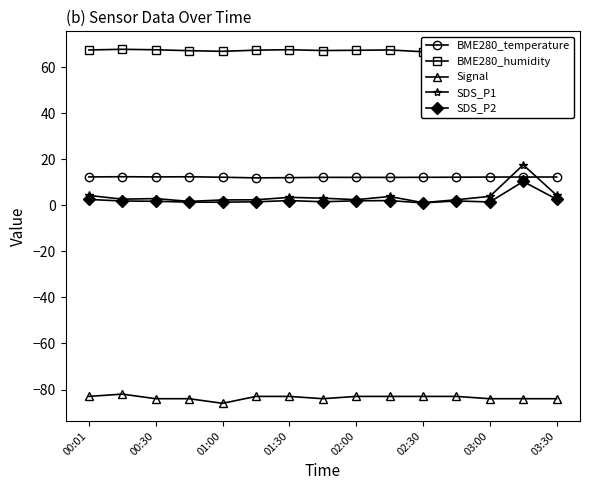

The SDS_P2 series shows 1.4 at 01:00. True or false?

True